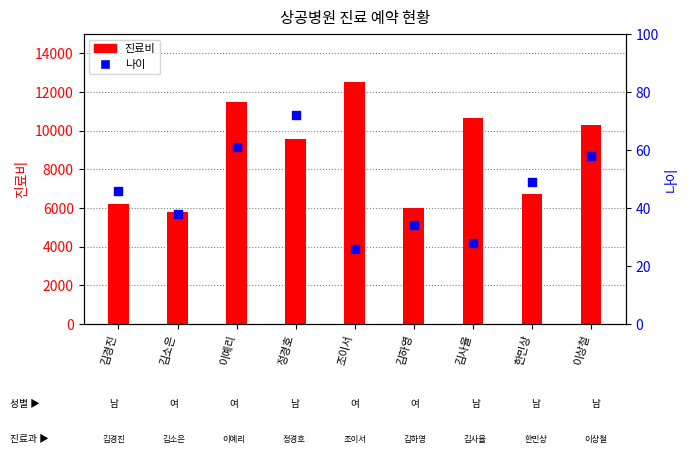

Which series reaches the minimum Y coordinate?

나이